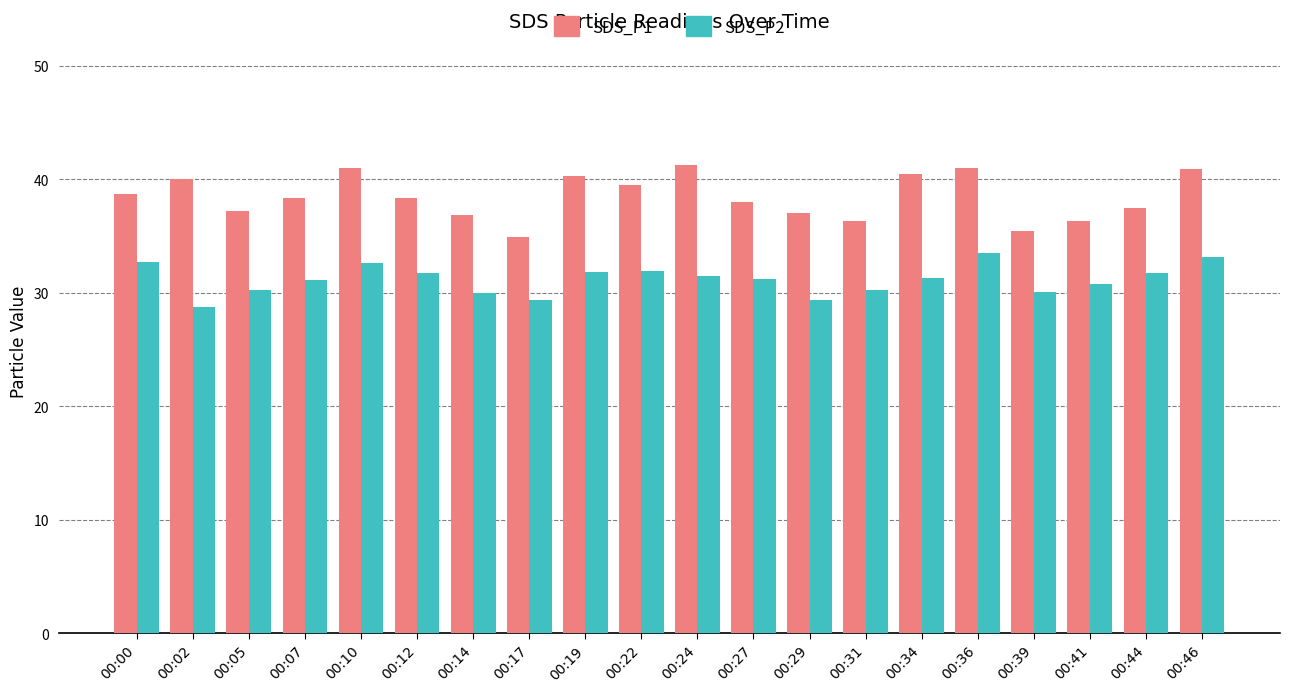

The value of SDS_P1 at 00:39 is 35.5. True or false?

True